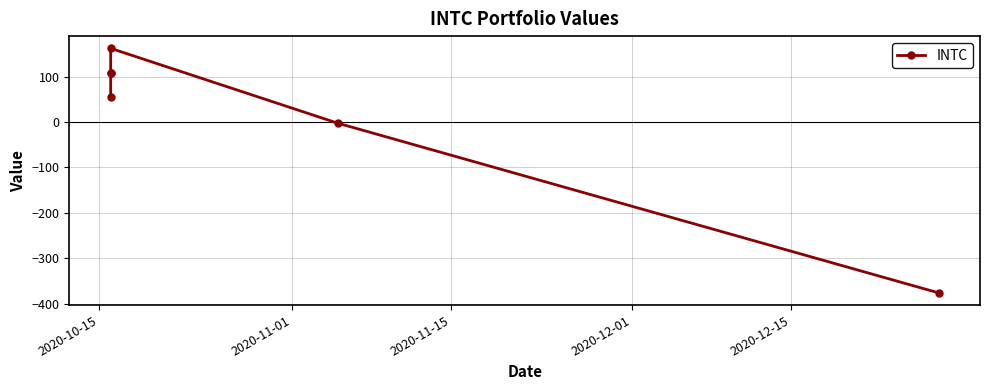

Reading left to right, extract all data points from this chart.

54.1	108.1	108.1	162.2	-2.4	-376.1